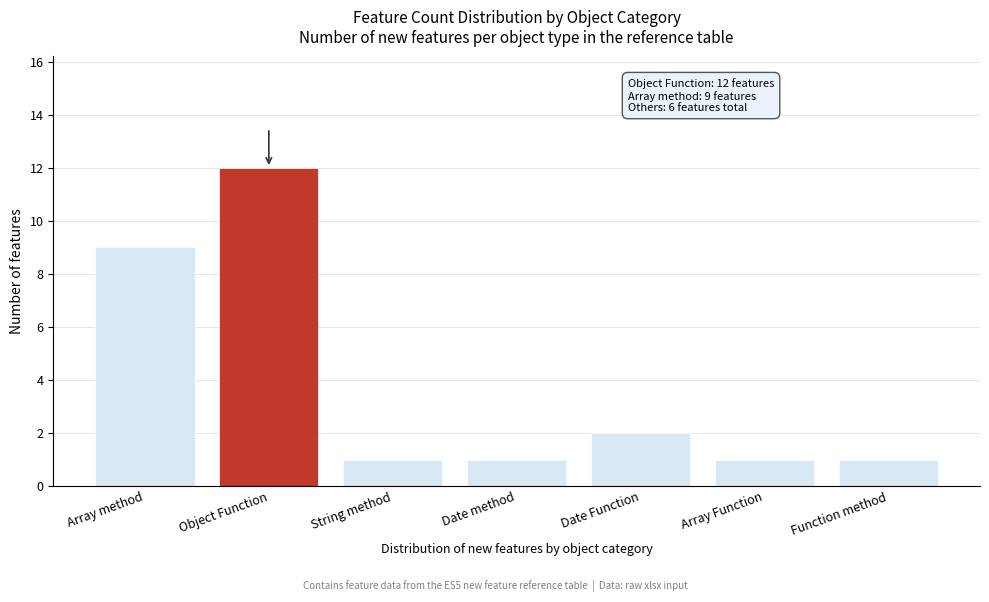

Reading left to right, transcribe all the data shown in this chart.

Array method=9	Object Function=12	String method=1	Date method=1	Date Function=2	Array Function=1	Function method=1